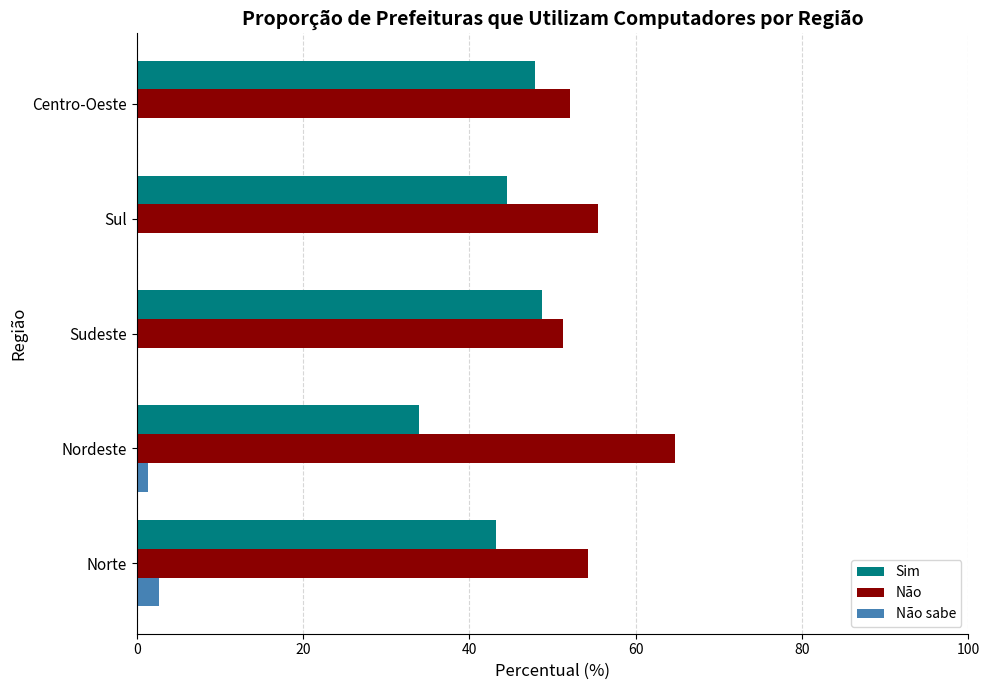

The Não sabe series shows 0.0 at Centro-Oeste. True or false?

True